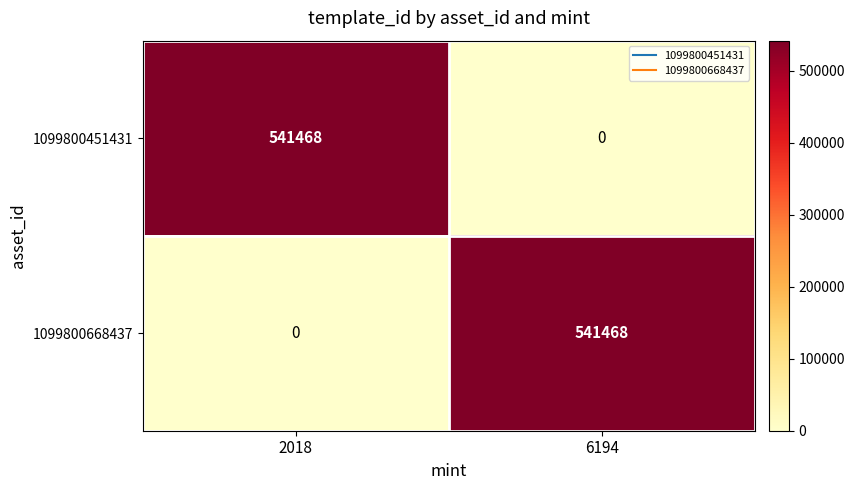

What is the difference between the 1099800451431 values at 6194 and 2018?

541468